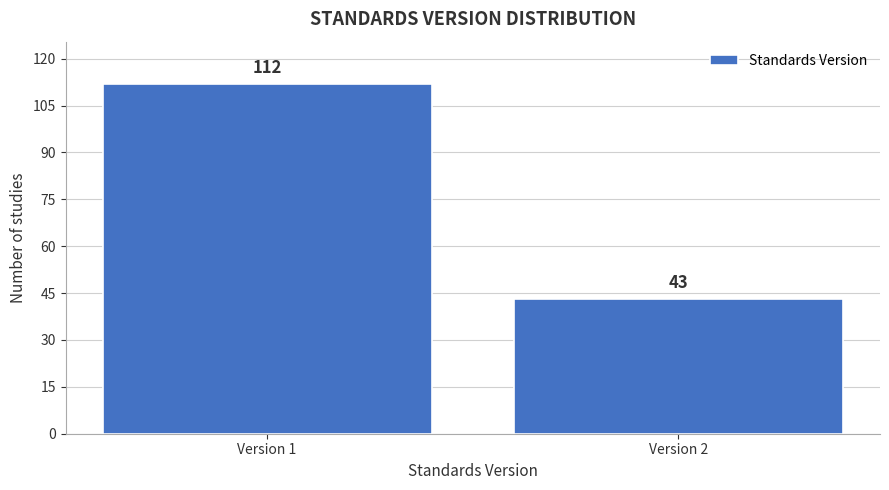

Reading left to right, what are all the values shown in this chart?

Version 1=112	Version 2=43